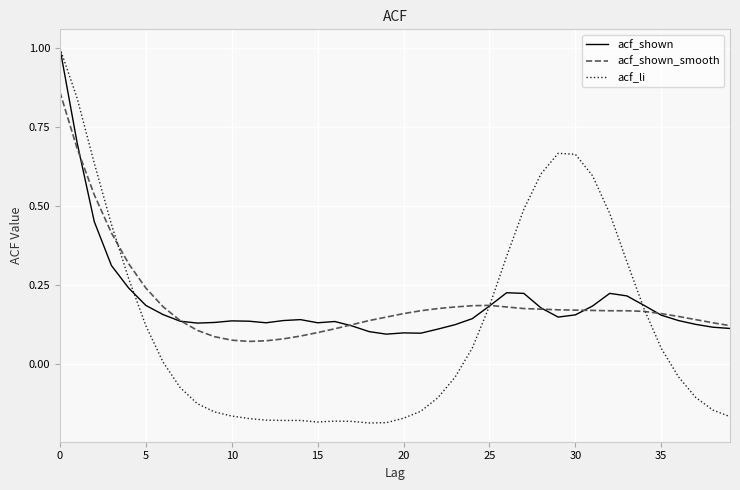

Which series has the largest range (max minus min)?

acf_li